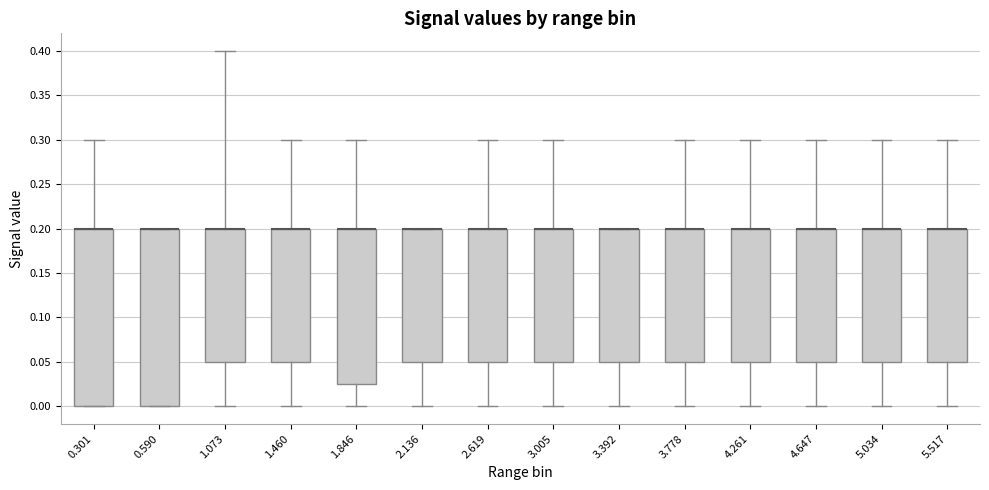

Where does the lower whisker of the box at x = 2.136 end on the y-axis? The values are not printed on the chart, so give them approximately, as read against the axis.

0.000